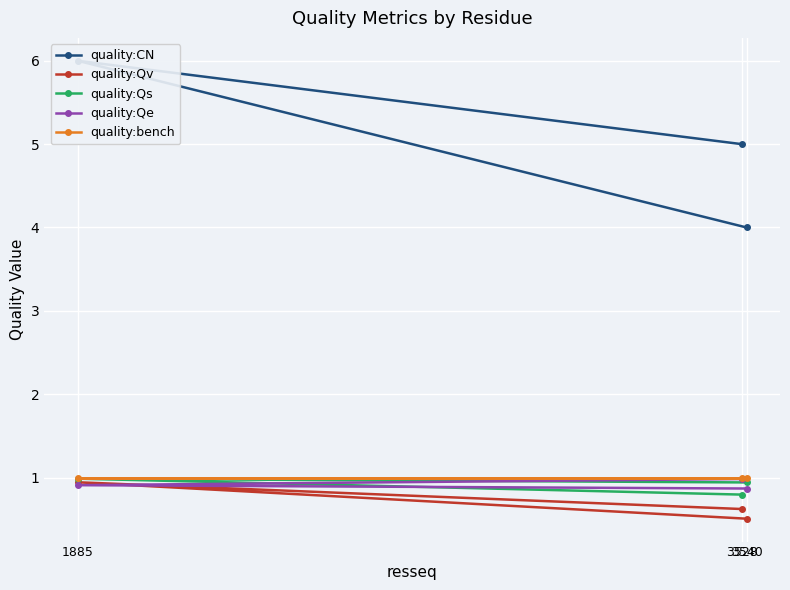

The value of quality:bench at 3540 is 1.0. True or false?

True